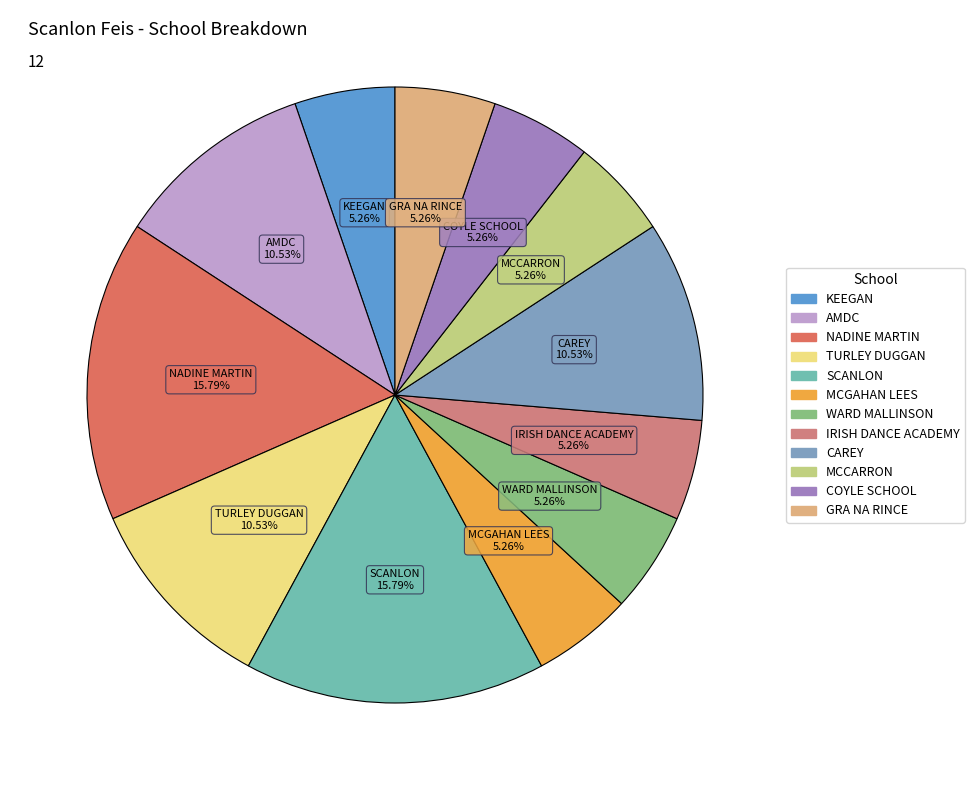

True or false: NADINE MARTIN accounts for 1% of the total.

False